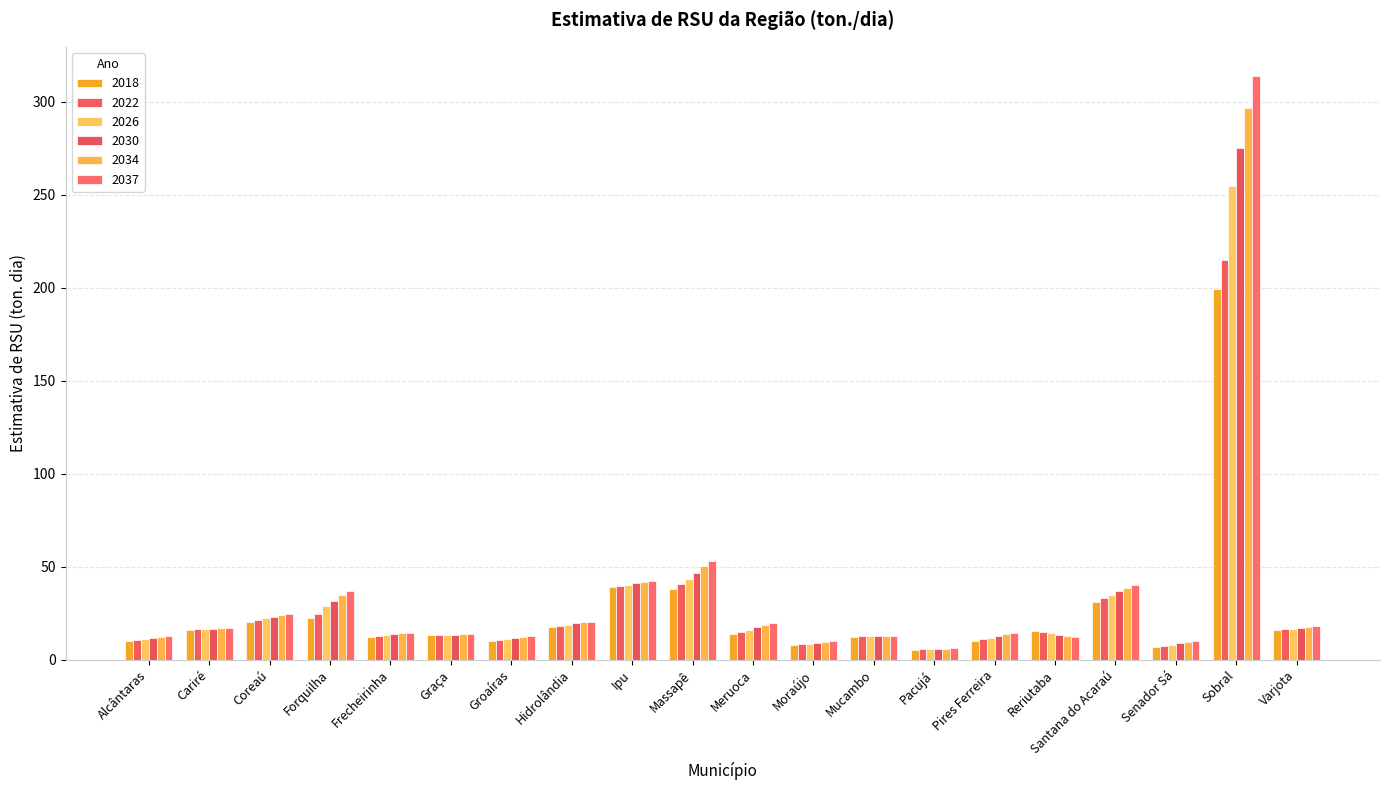

True or false: 2037 has a value of 10.2 at Senador Sá.

True